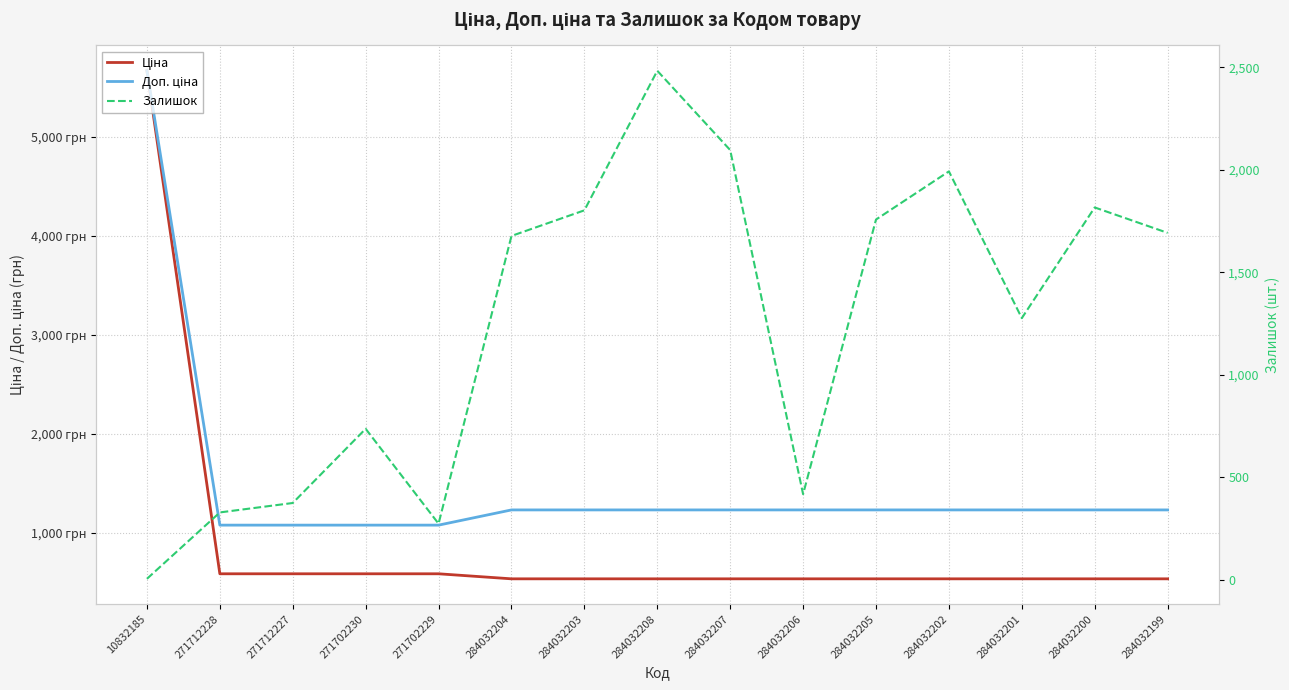

List the labels in order of Доп. ціна value, smallest first.

271712228, 271712227, 271702230, 271702229, 284032204, 284032203, 284032208, 284032207, 284032206, 284032205, 284032202, 284032201, 284032200, 284032199, 10832185